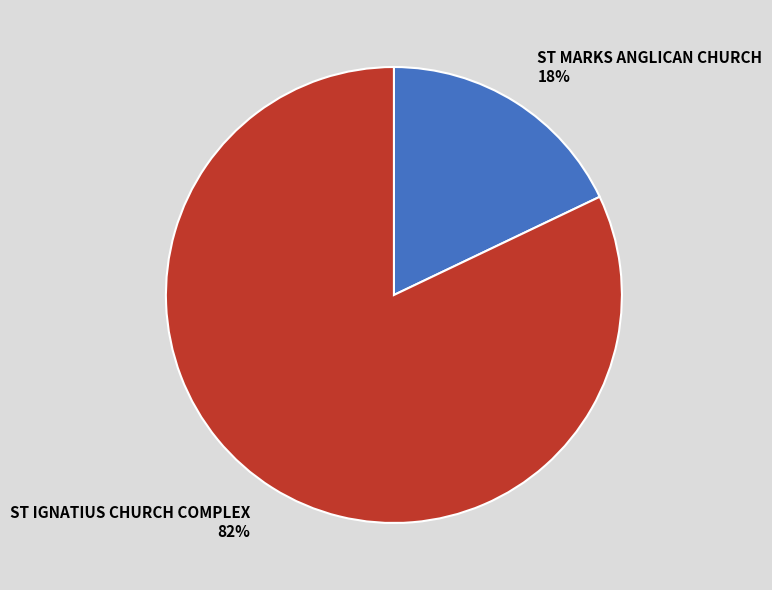

How many segments does this pie chart have?

2